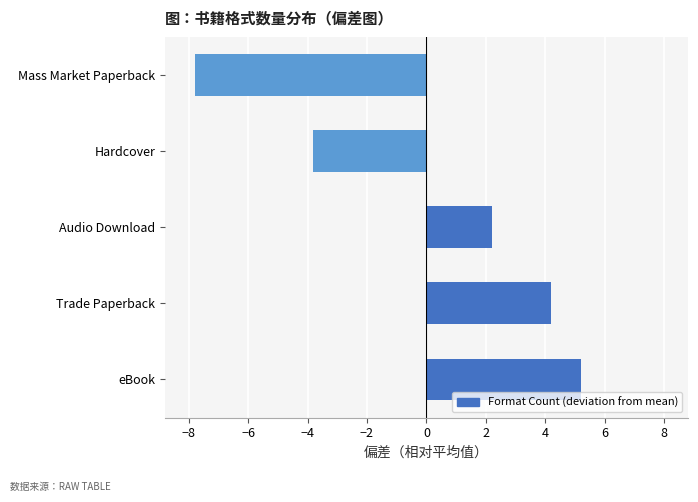

What is the greatest value displayed?

5.2